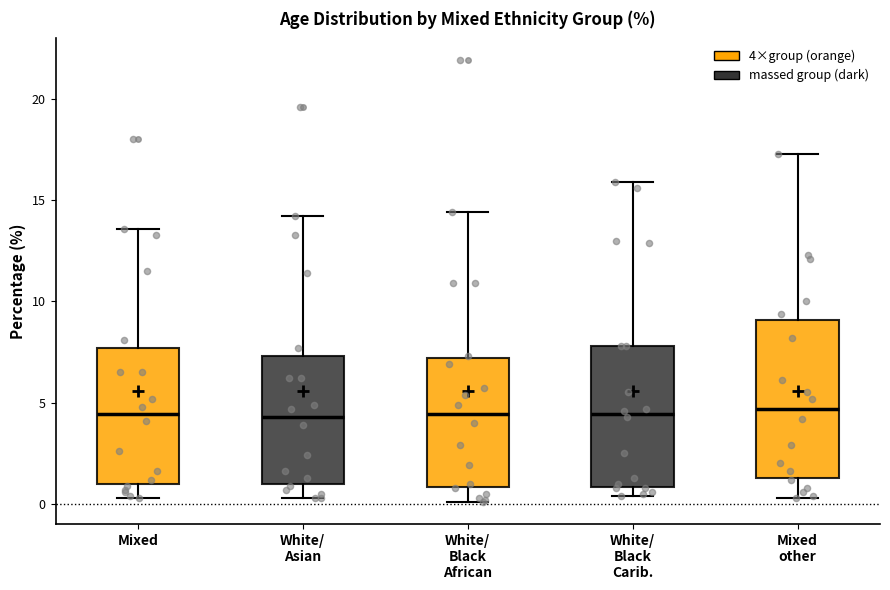

Reading left to right, read every box against the y-axis: the position of its median line, the range the box covers, and the ends of its whiskers. The values are not printed on the chart, so give them approximately, as read against the axis.

Mixed: median 4.5, box 1.0 to 7.5, whiskers 0.5 to 13.5
White/ Asian: median 4.5, box 1.0 to 7.5, whiskers 0.5 to 14.0
White/ Black African: median 4.5, box 1.0 to 7.0, whiskers 0.0 to 14.5
White/ Black Carib.: median 4.5, box 1.0 to 8.0, whiskers 0.5 to 16.0
Mixed other: median 4.5, box 1.5 to 9.0, whiskers 0.5 to 17.5